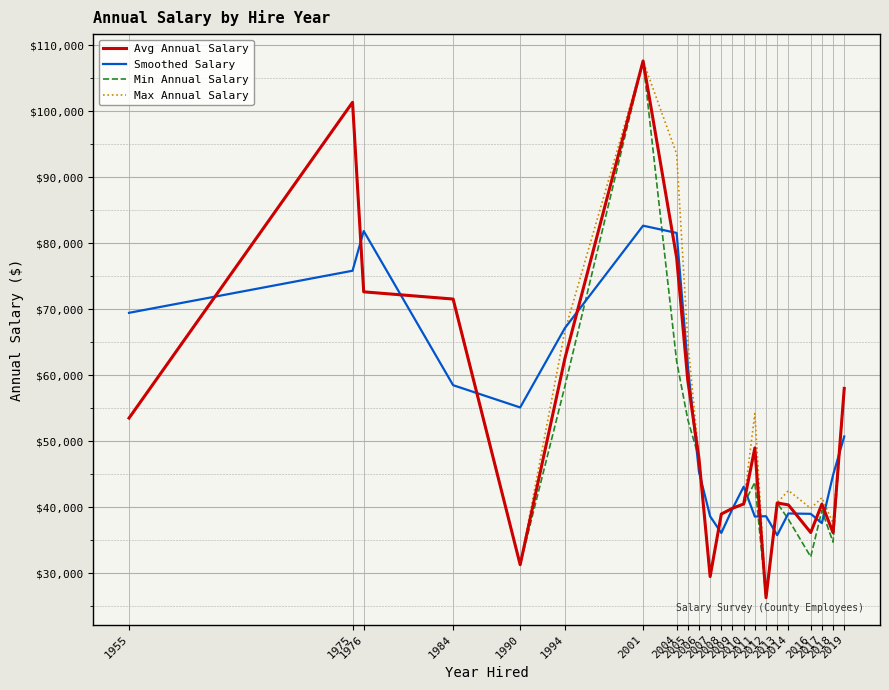

At which label is Smoothed Salary closest to 59209?

1984